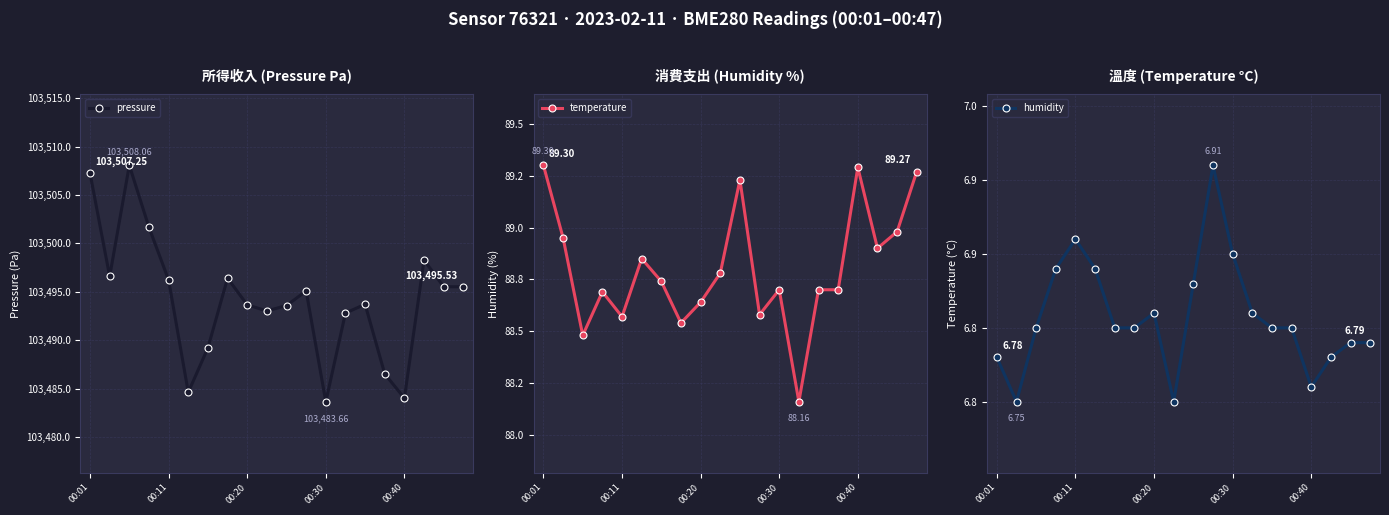

True or false: pressure has more than 2 interior local peaks.

True